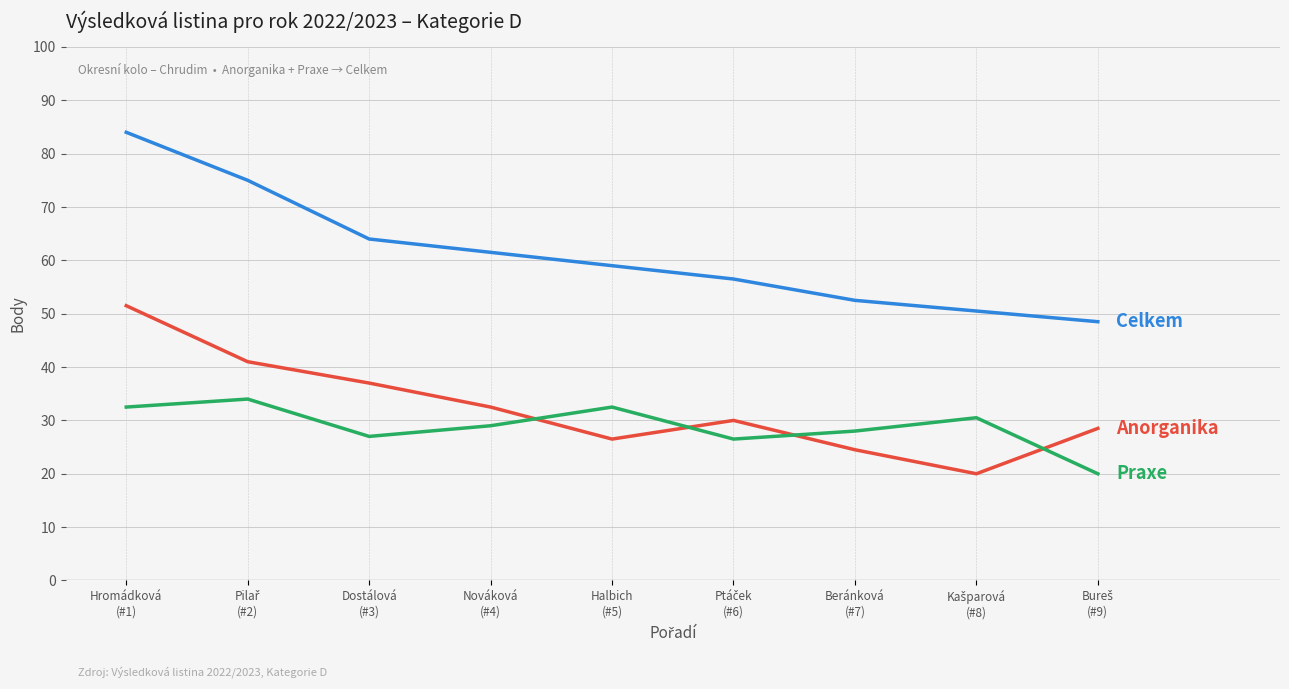

At which category does the chart reach its peak across all series?

Hromádková
(#1)